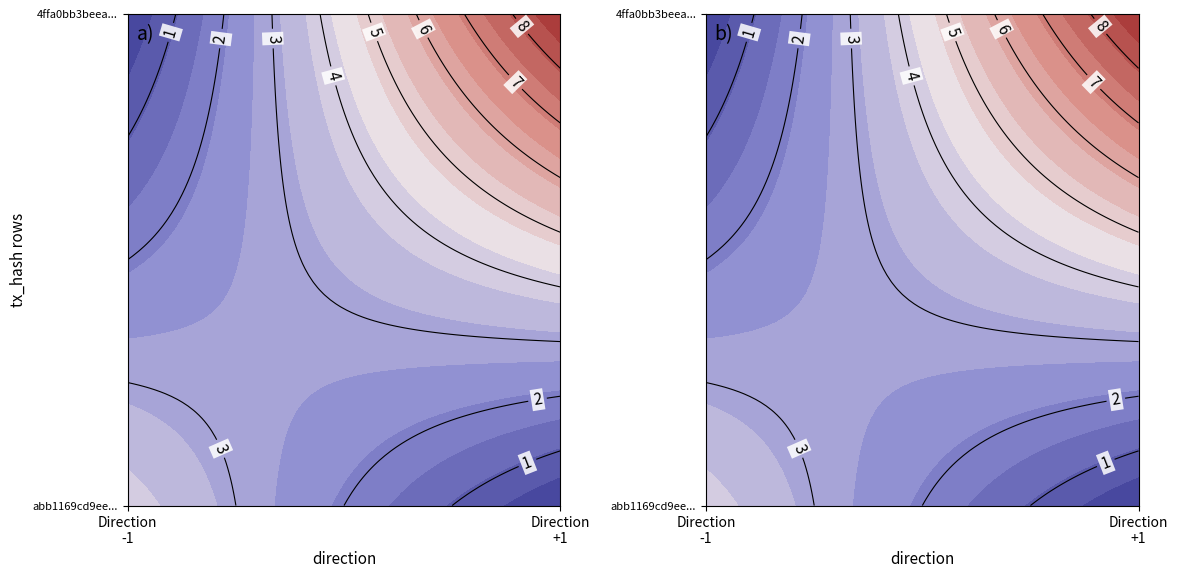

How many abb1169cd9ee104e614a7e62d0e30202068d9f5 values are between -1 and 4?

2